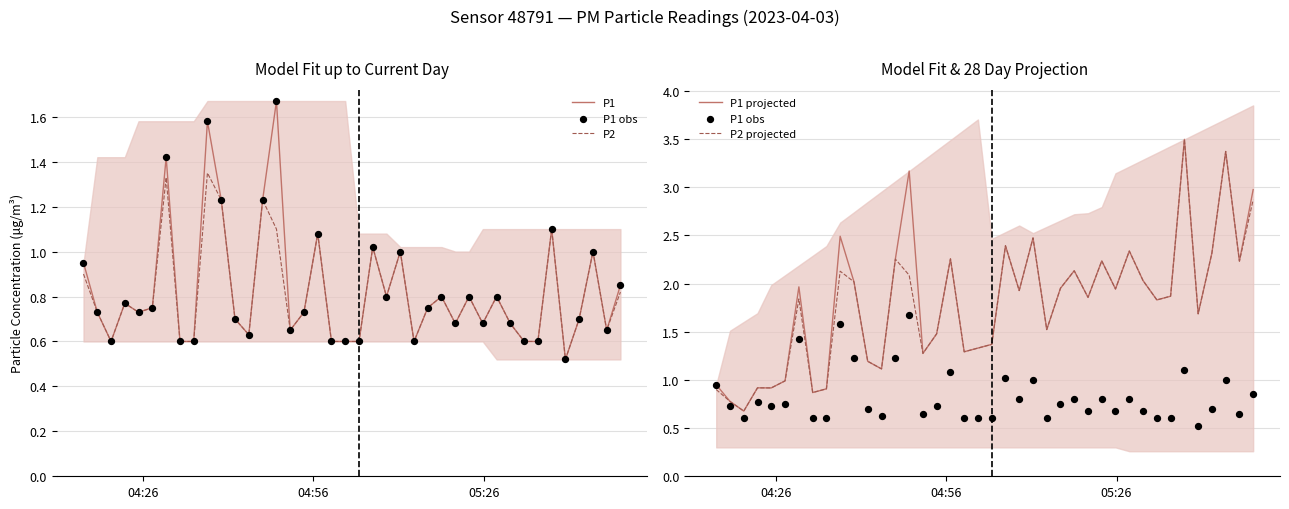

Which series reaches the maximum Y coordinate?

P1 projected